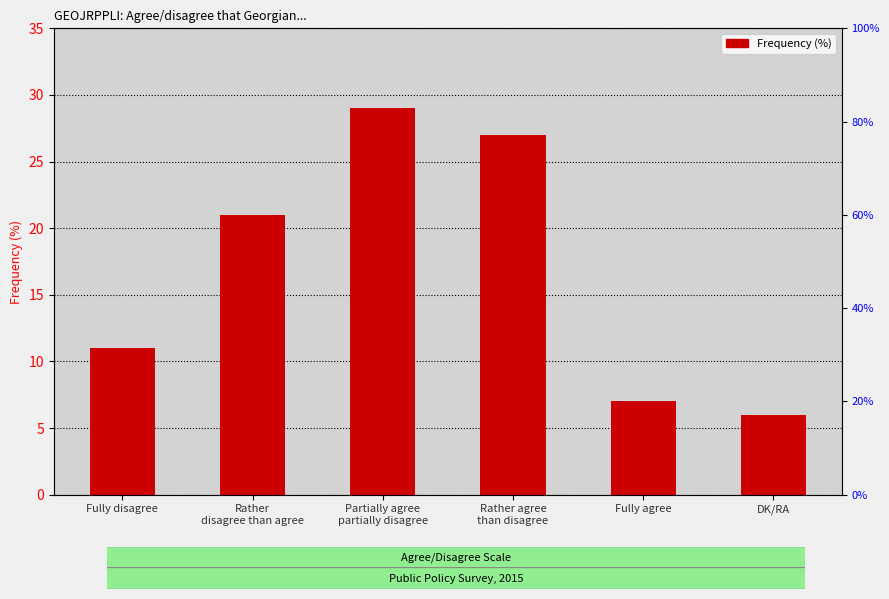

What is the change in value from Partially agree
partially disagree to DK/RA?

-23